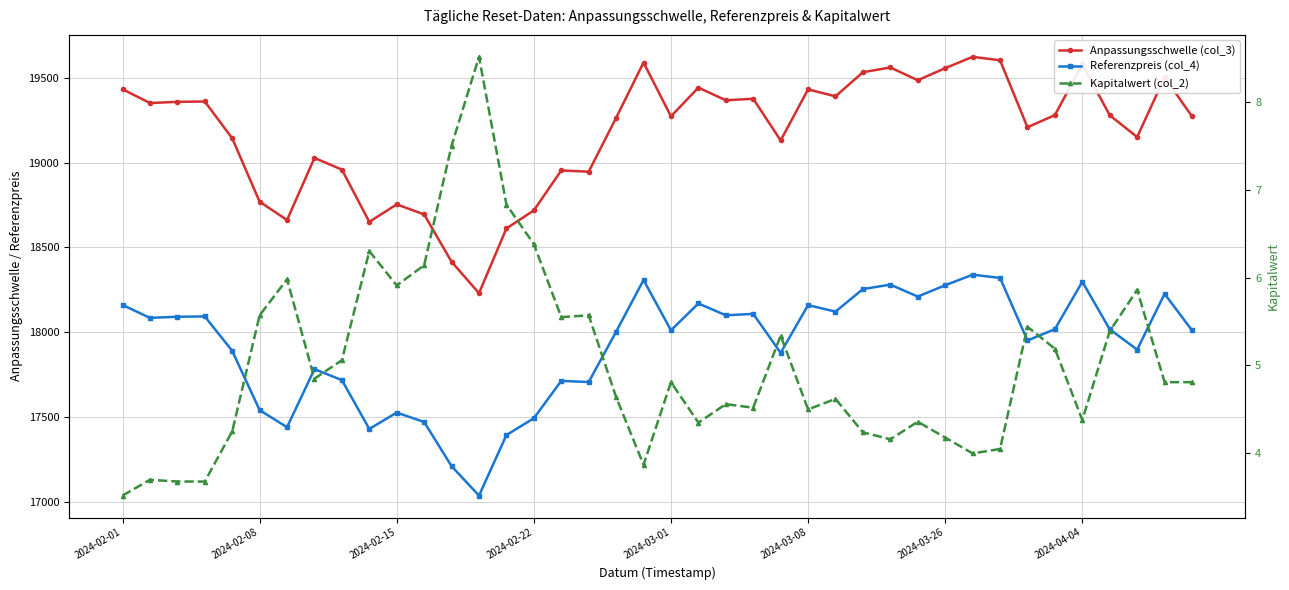

True or false: Referenzpreis (col_4) has more than 1 points higher than both neighbors.

True